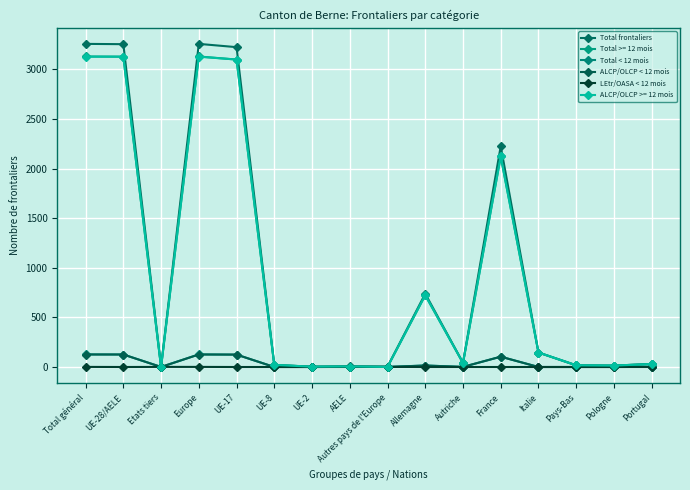

At which category does LEtr/OASA < 12 mois reach its first local valley?

UE-28/AELE